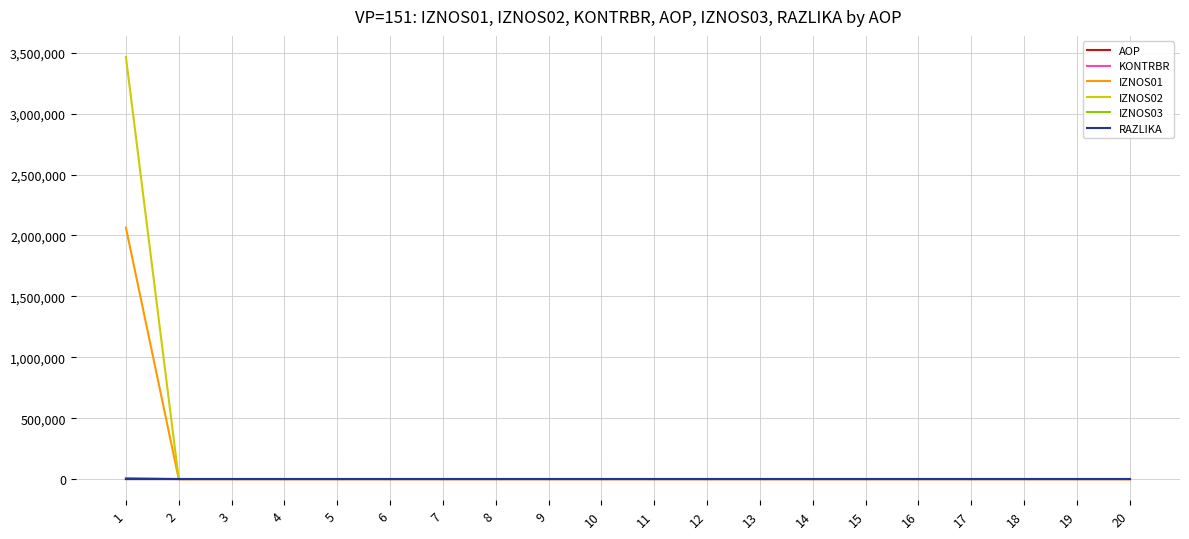

What is the maximum value shown in the chart?

3464661.8